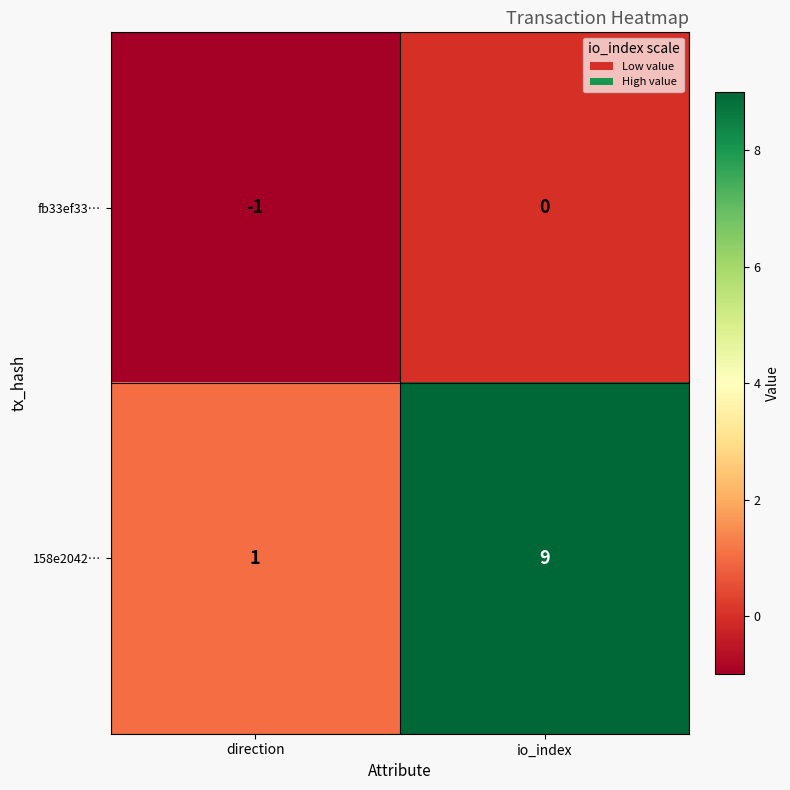

At which label is 158e2042… closest to 5?

direction